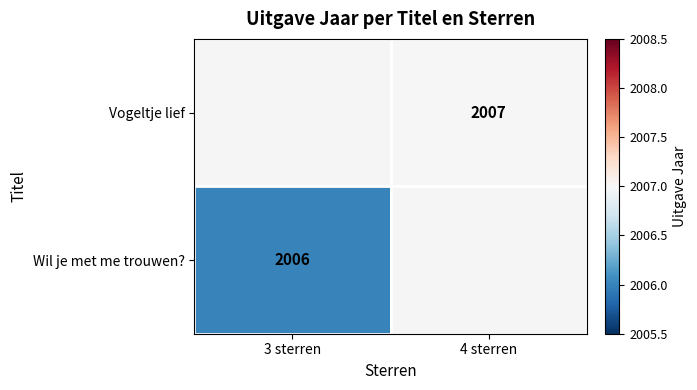

How many categories are shown in the chart?

2